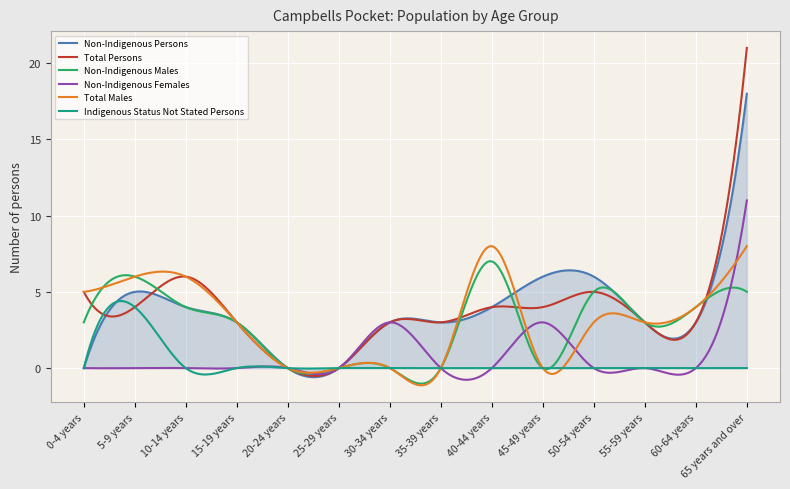

What is the maximum value for Total Persons?

21.0